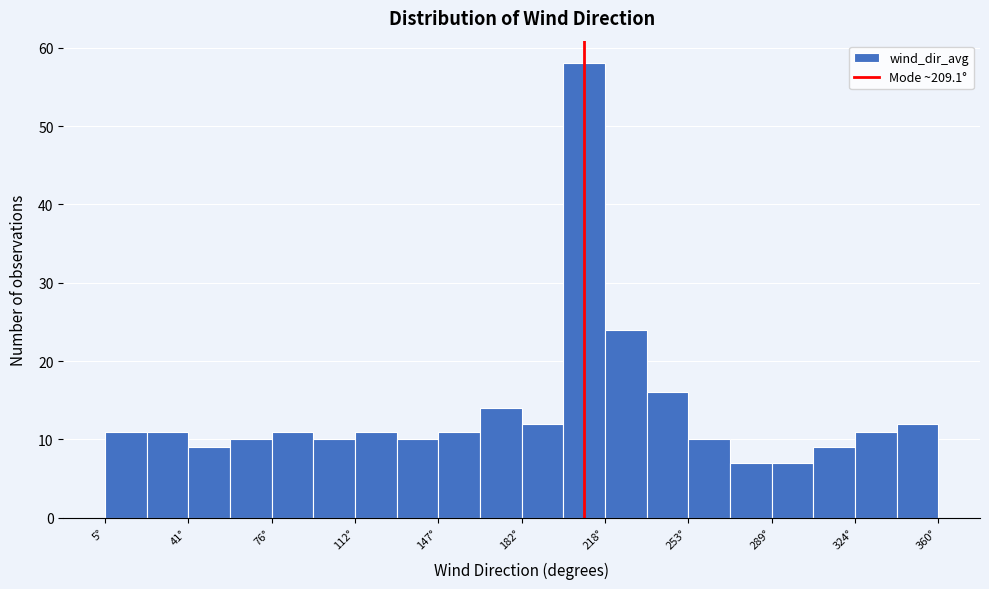

Read against the x-axis, roughly where is the centre of the tallest bar?

210